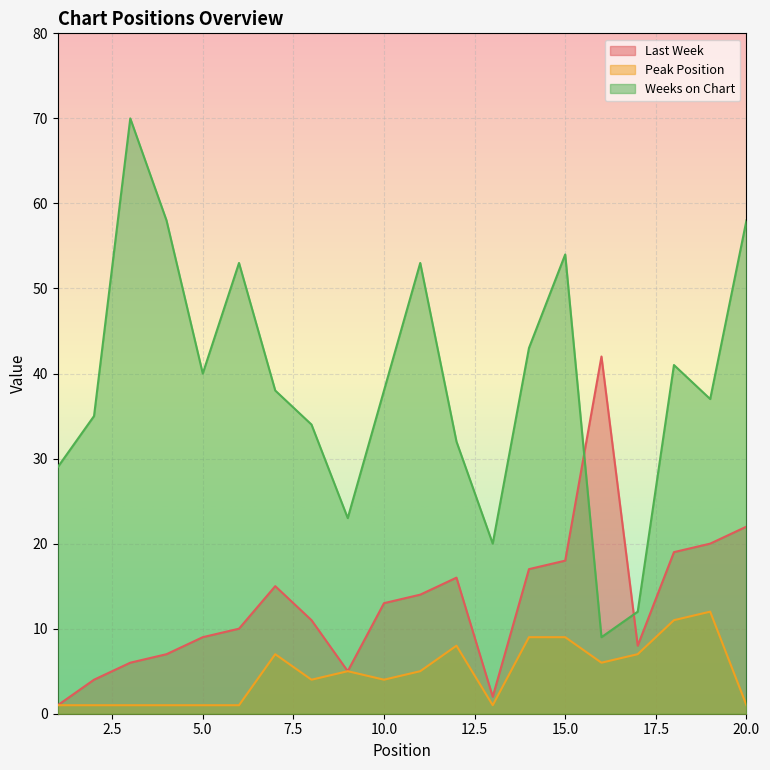

What is the value of the Peak Position point at the 9th from the left?

5